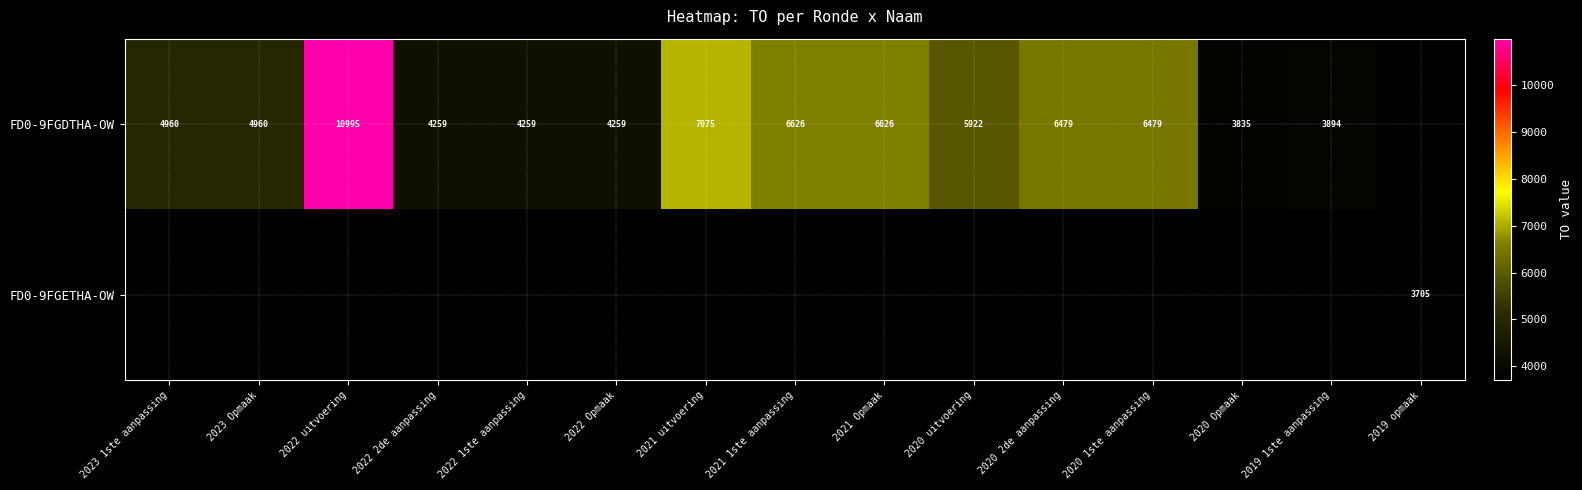

What is the difference between the FD0-9FGDTHA-OW values at 2022 uitvoering and 2022 2de aanpassing?

6736